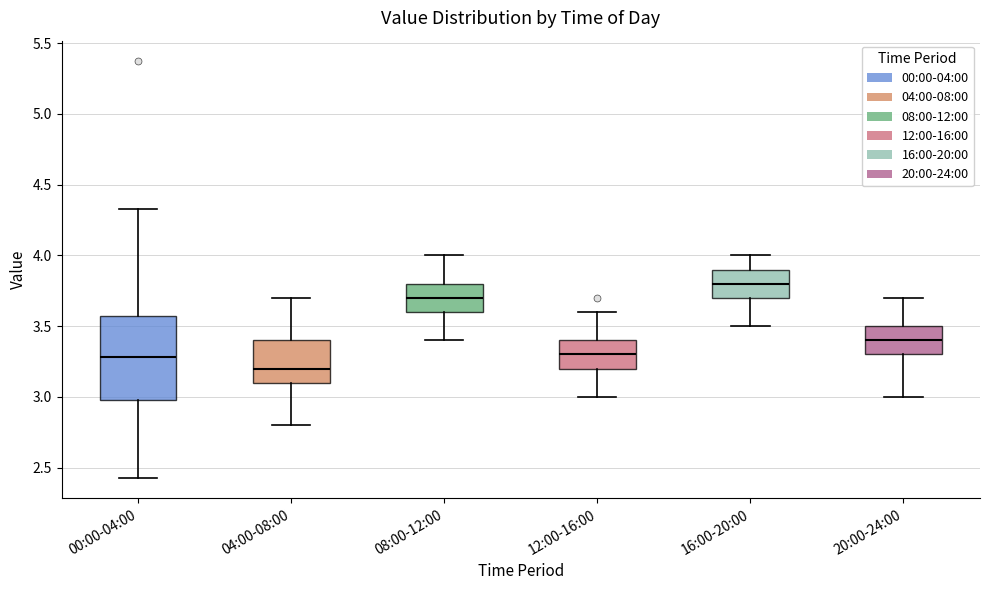

Where is the upper edge of the box for 04:00-08:00 on the y-axis? The values are not printed on the chart, so give them approximately, as read against the axis.

3.40